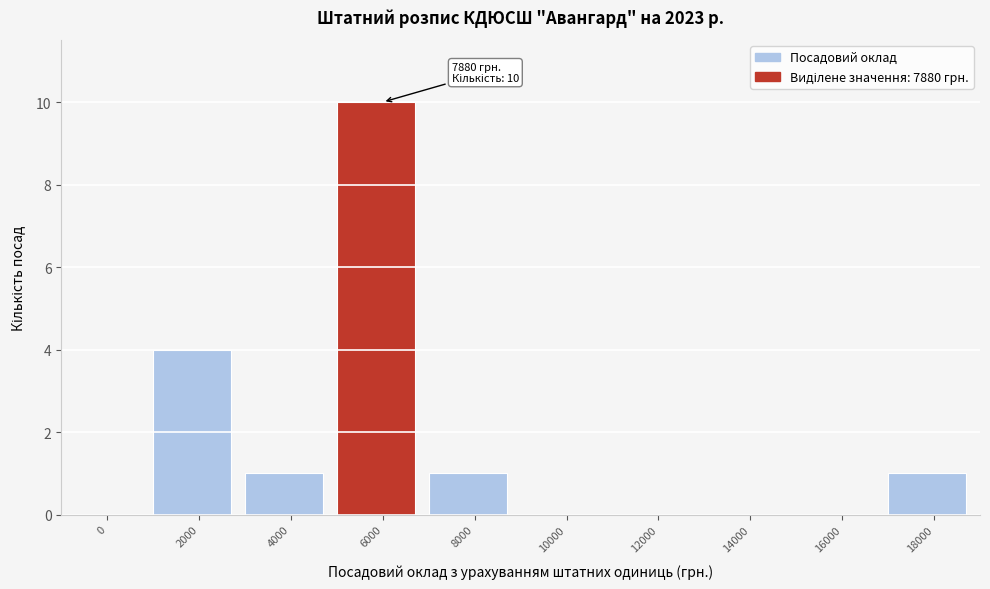

Reading left to right, list all the values displayed in this chart.

0=0	2000=4	4000=1	6000=10	8000=1	10000=0	12000=0	14000=0	16000=0	18000=1